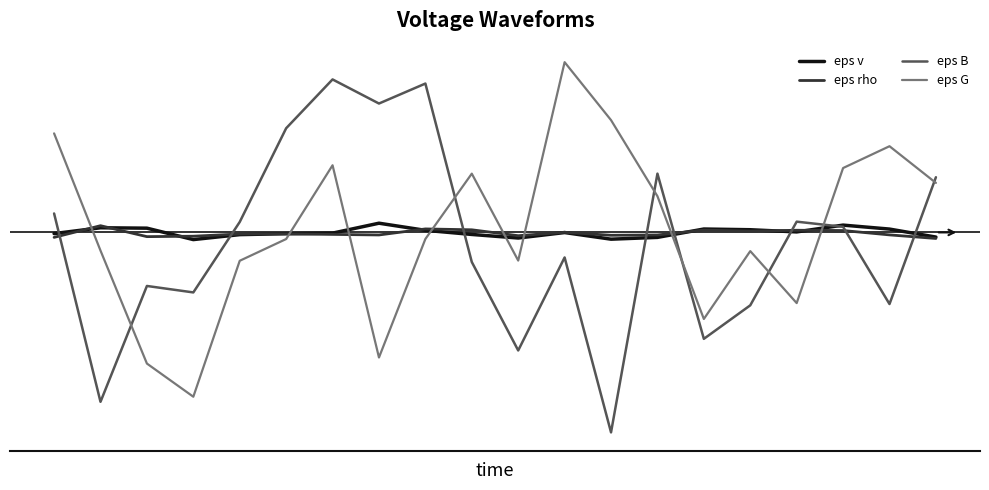

How many times do eps v and eps B cross each other?

8